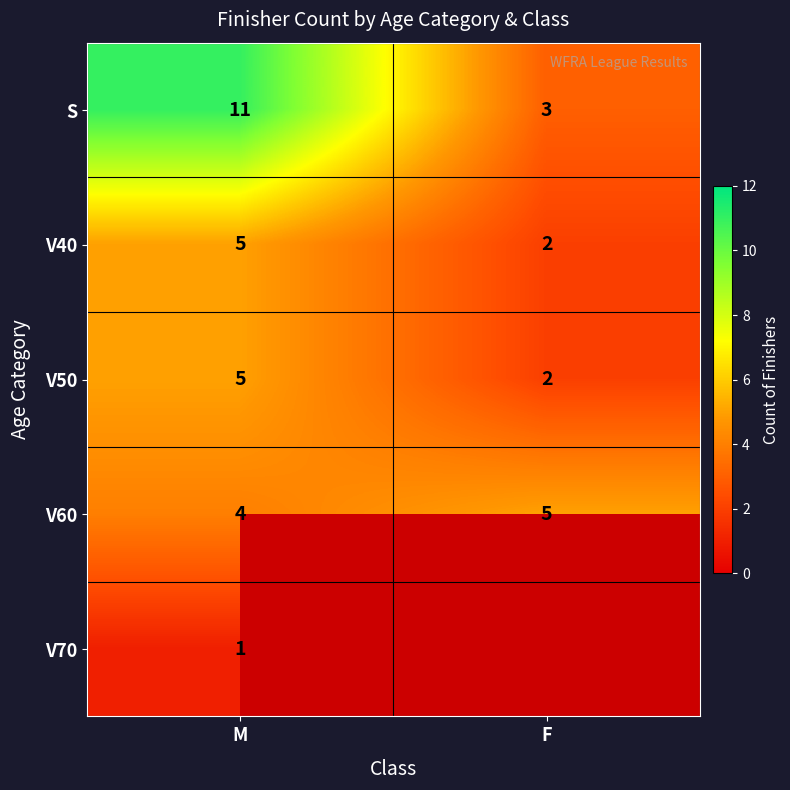

What is the minimum value shown in the chart?

1.0